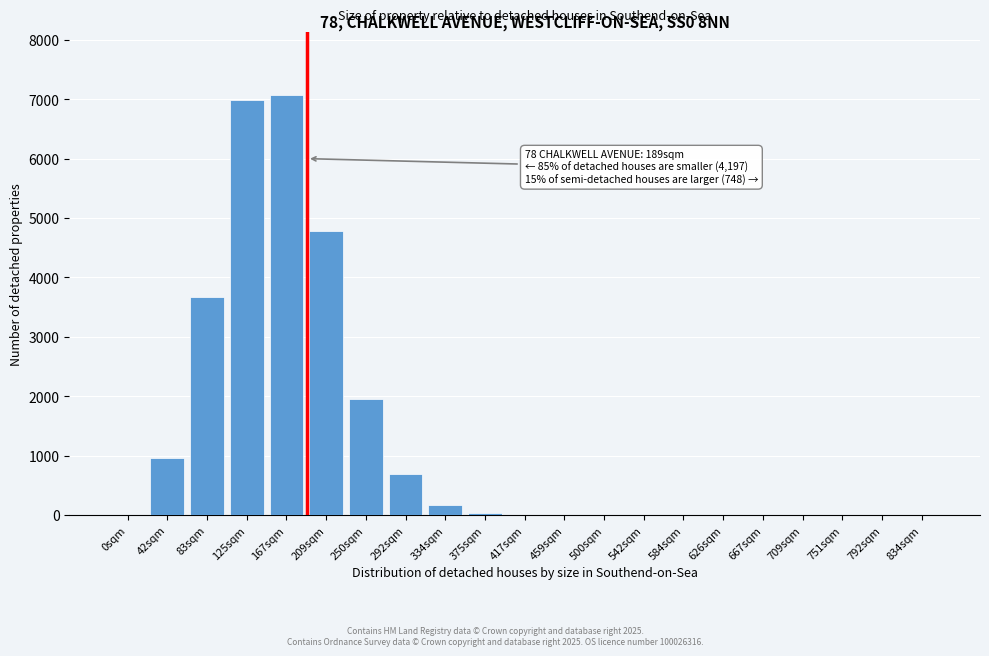

What is the sum of all values?

26338